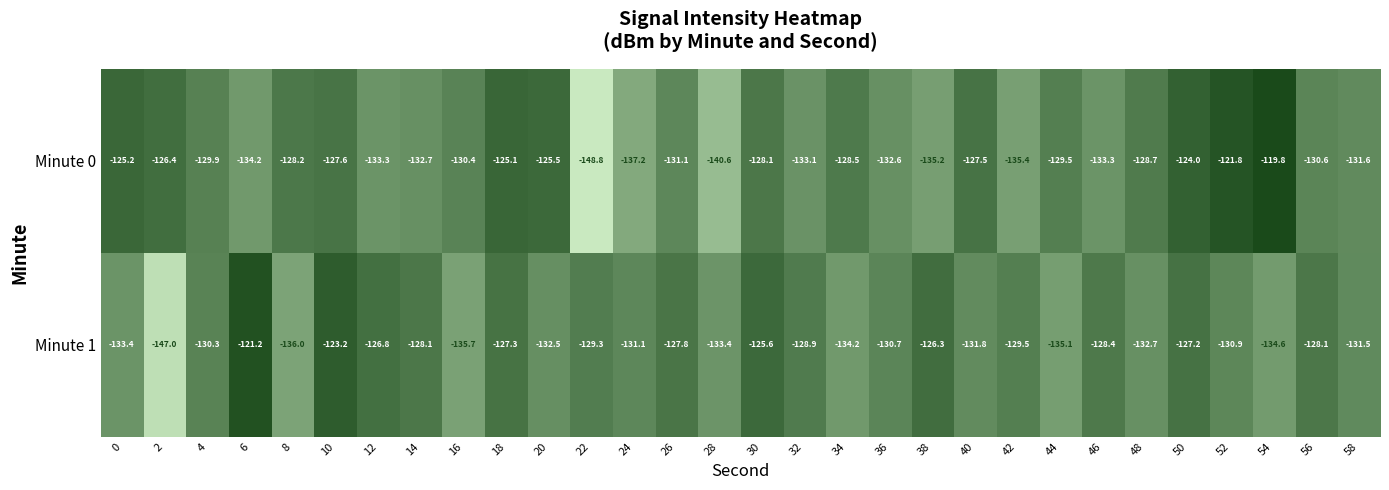

What is the average value of the Minute 0 series?

-130.5